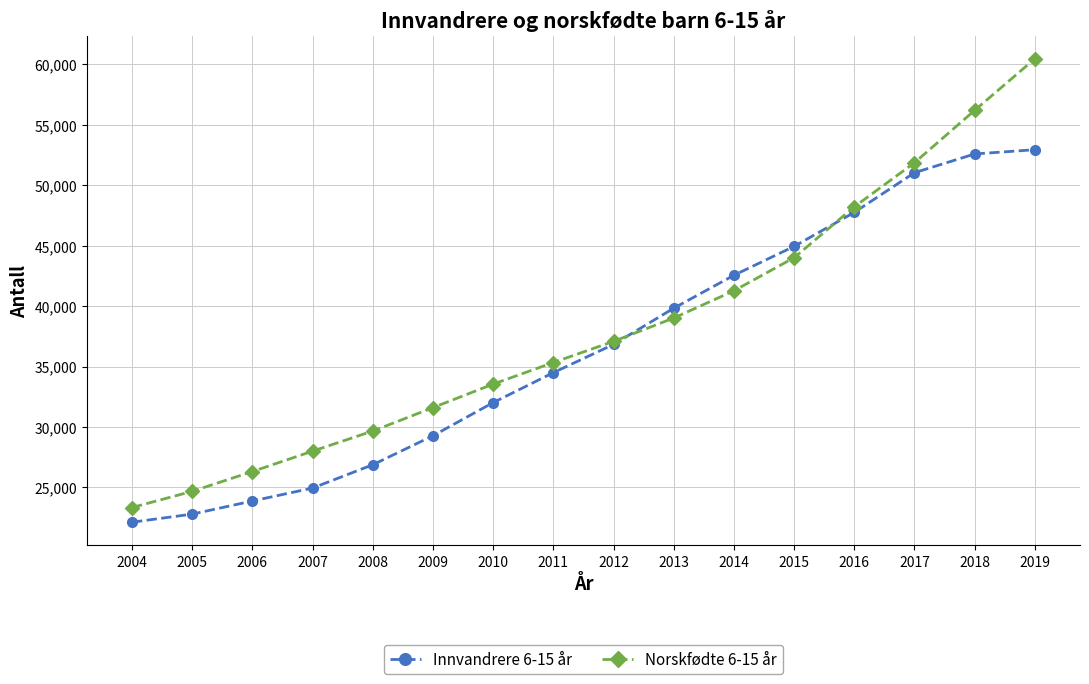

Which series changed the most between 2004 and 2018?

Norskfødte 6-15 år